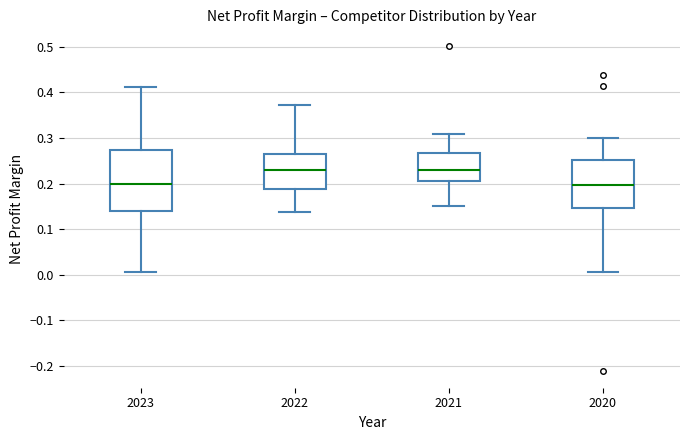

Comparing the boxes themselves (not the whiskers), which one is the tallest?

2023